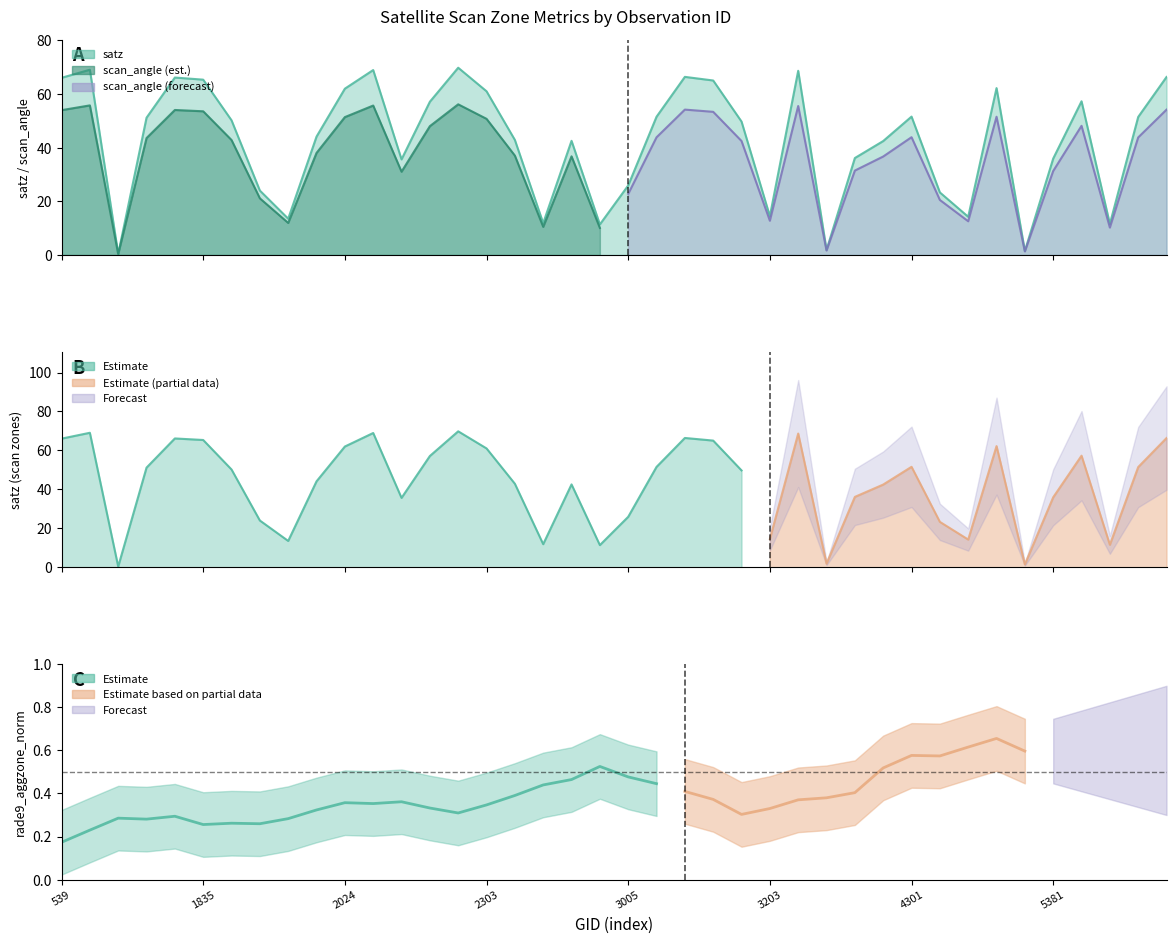

Which series has the widest spread of values?

satz